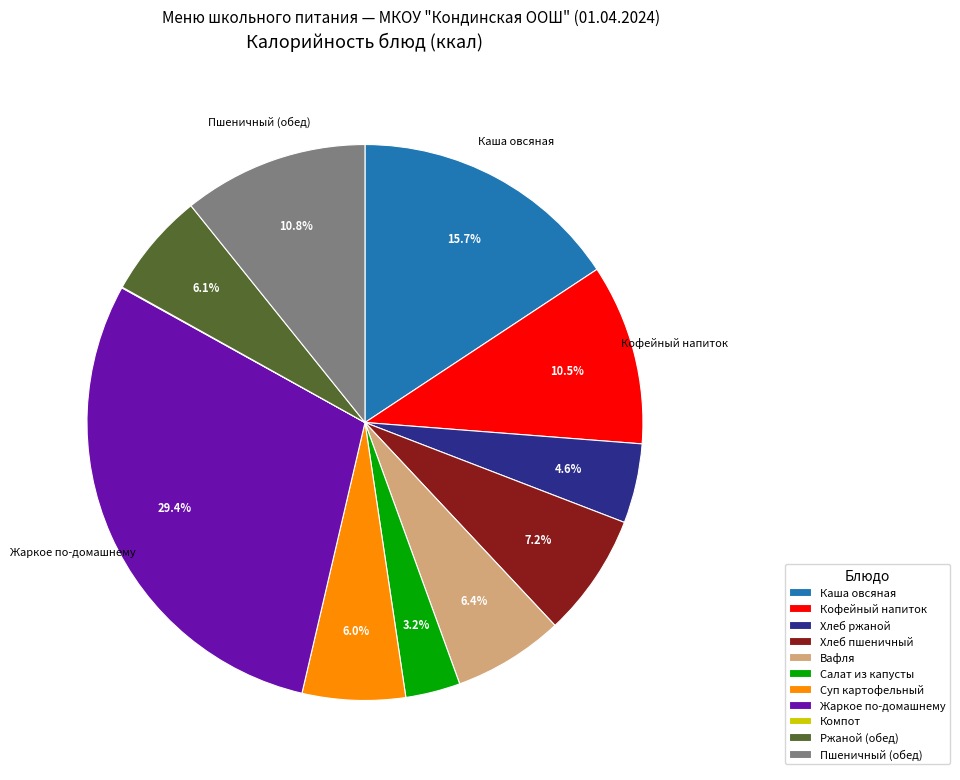

What percentage is NOT represented by Каша овсяная?

84.3%